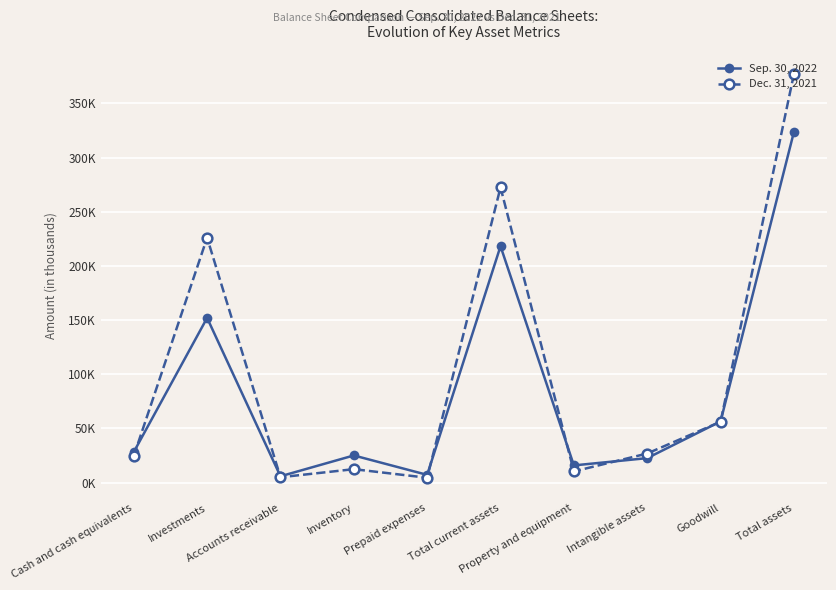

List the series in order of their overall mean, highest first.

Dec. 31, 2021, Sep. 30, 2022